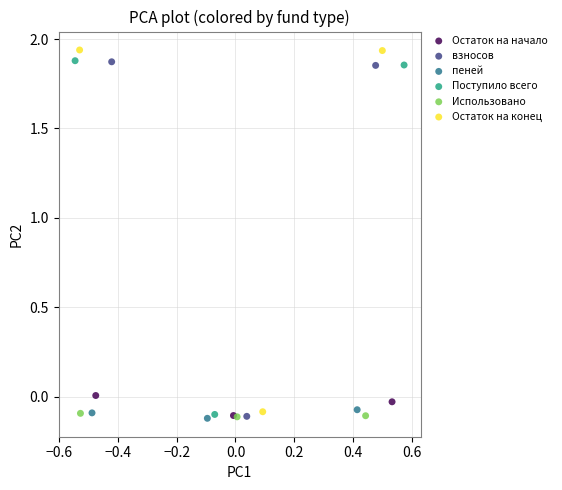

Which series has the widest spread of Y values?

Остаток на конец